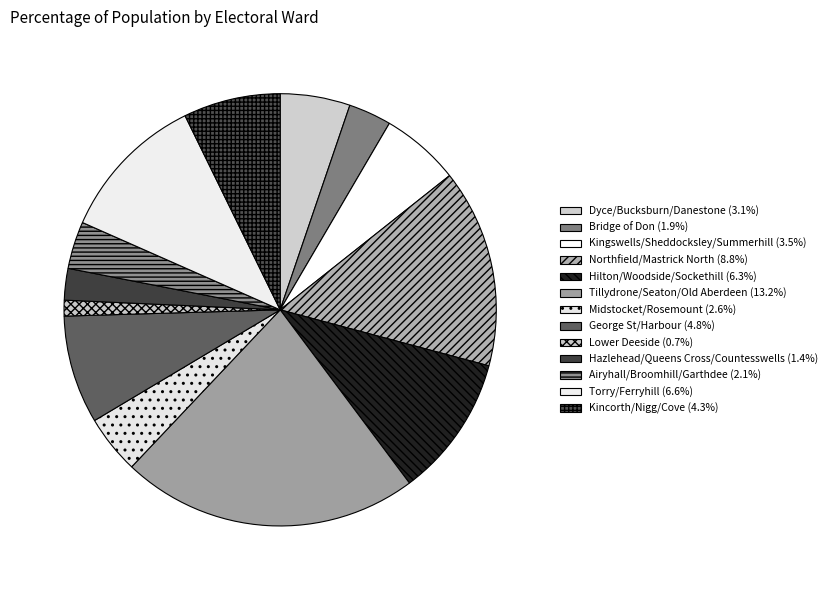

How many slices are in this pie chart?

13